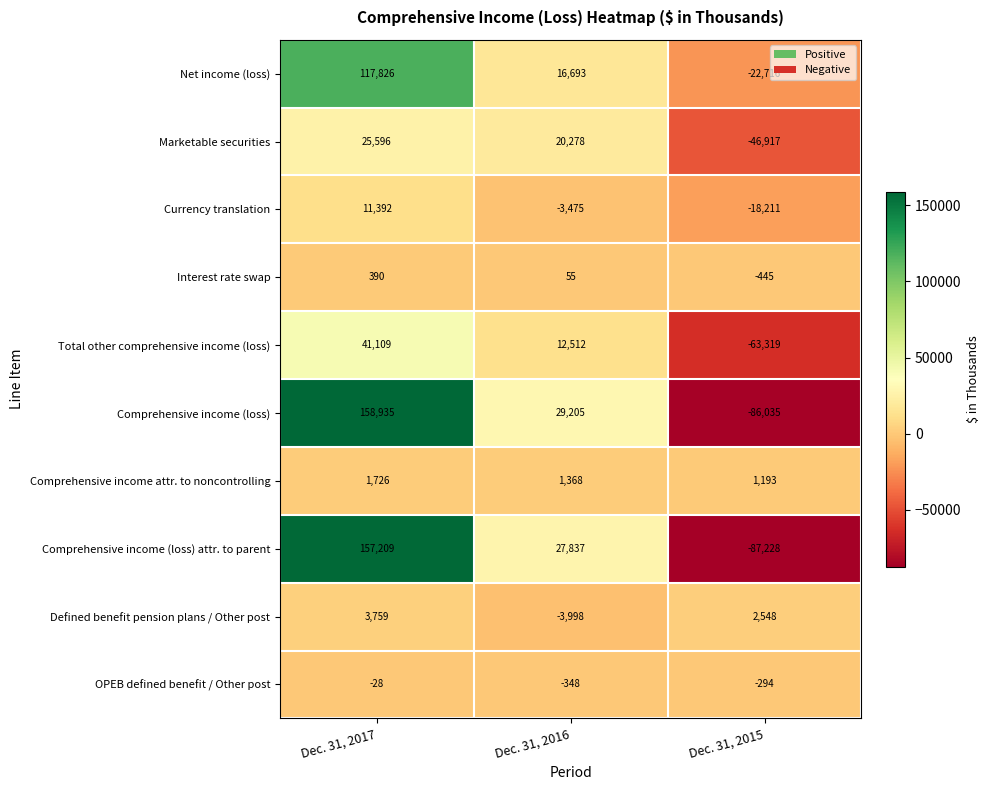

How many values in Comprehensive income (loss) attr. to parent are below zero?

1